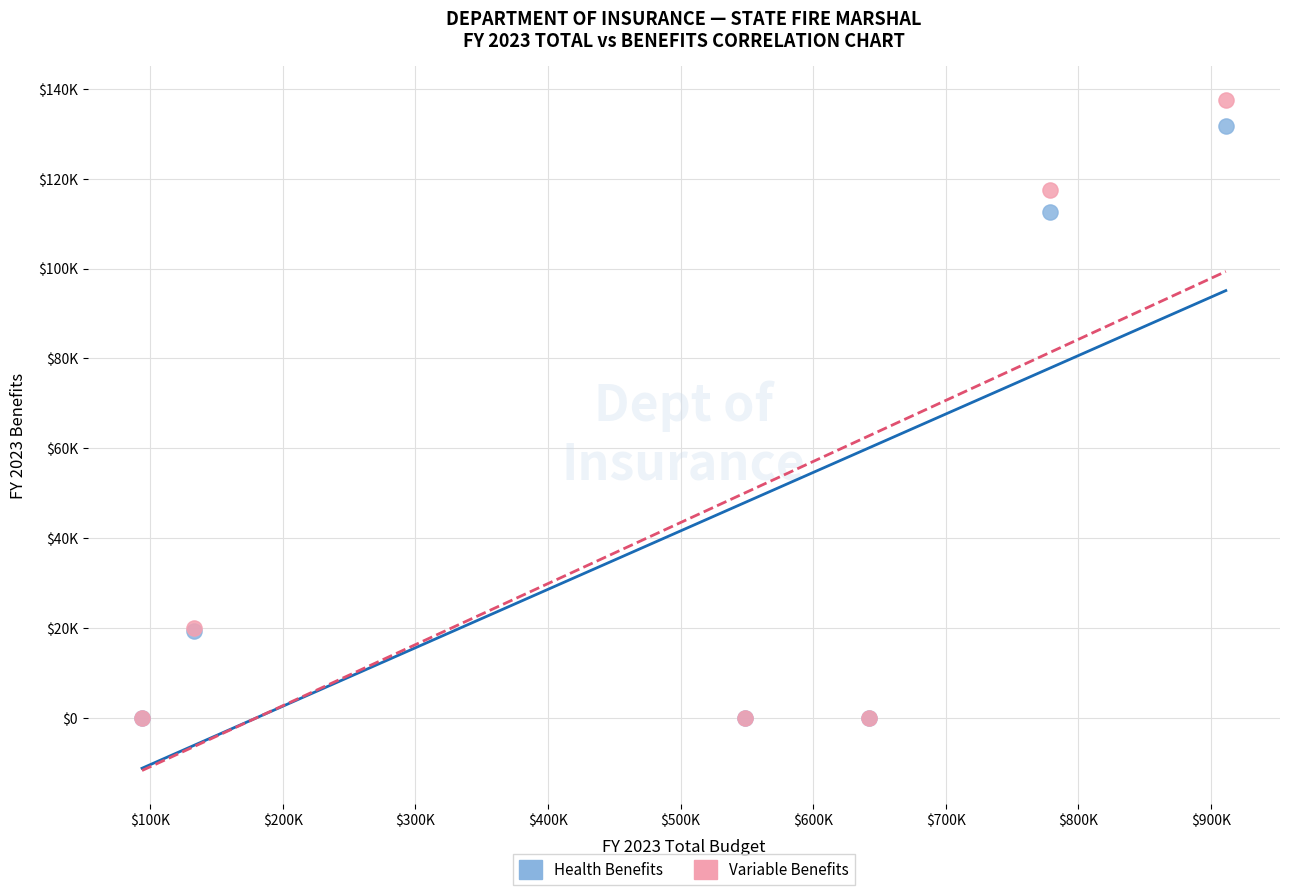

Which series contains the highest Y value?

Variable Benefits